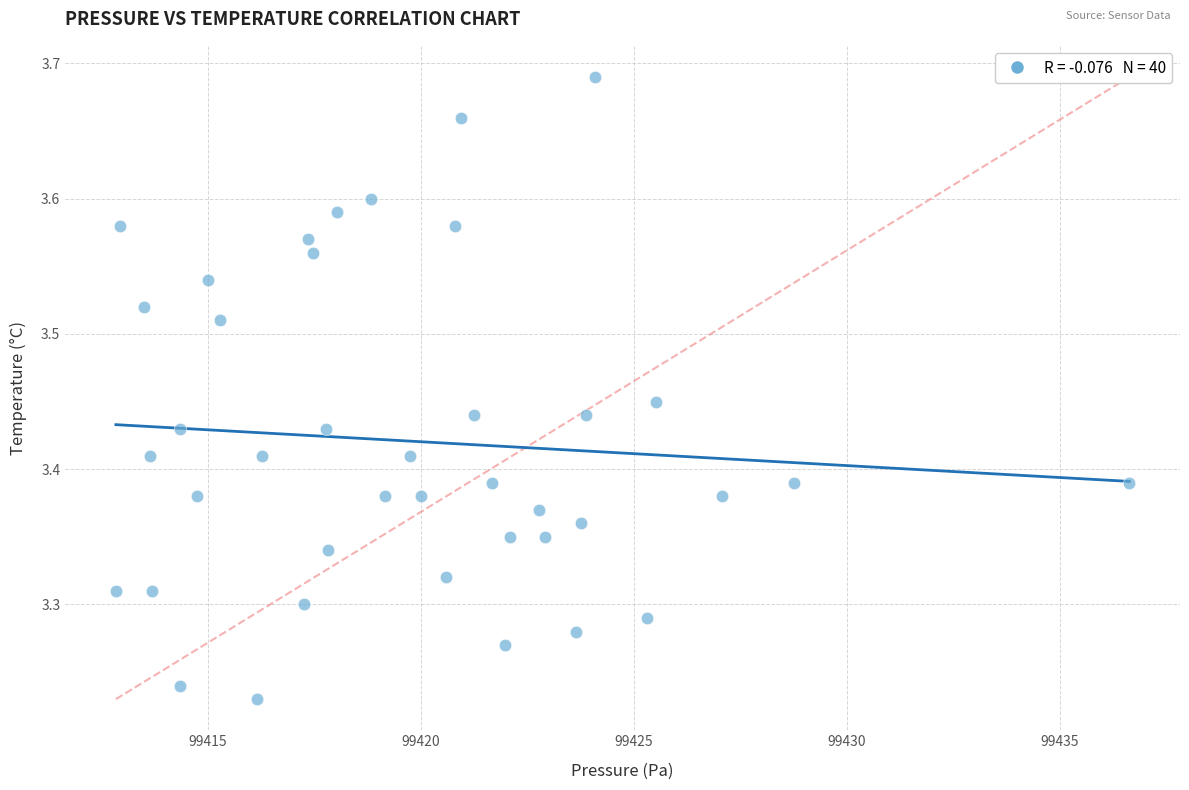

What is the range of Y values (max minus min)?

0.5